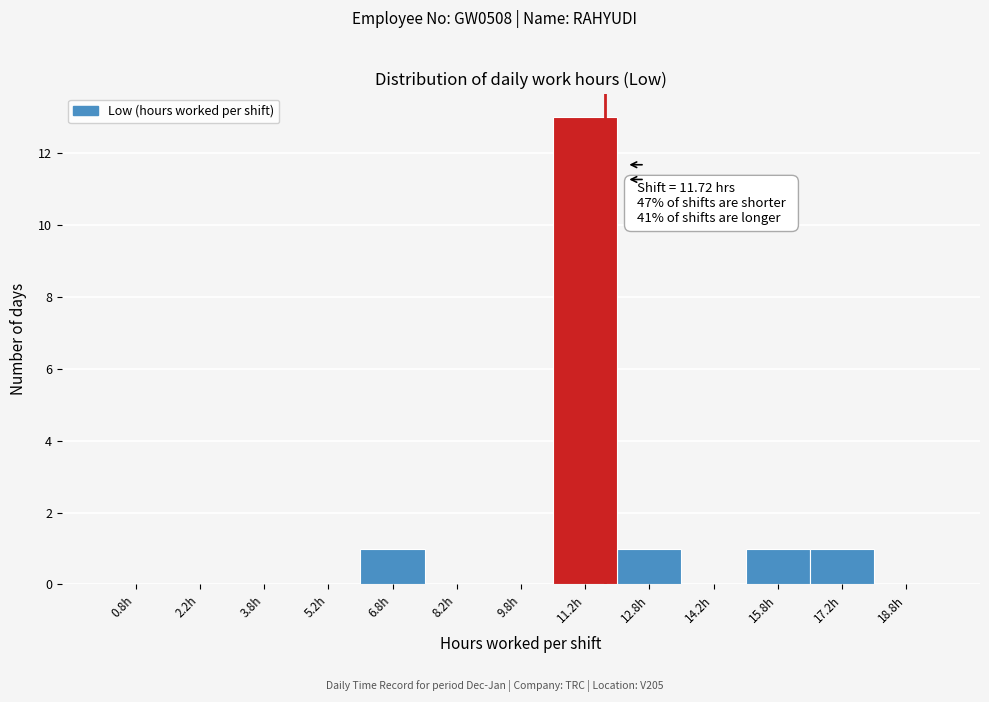

Which range on the x-axis has the tallest bar?

10.5 to 12.0